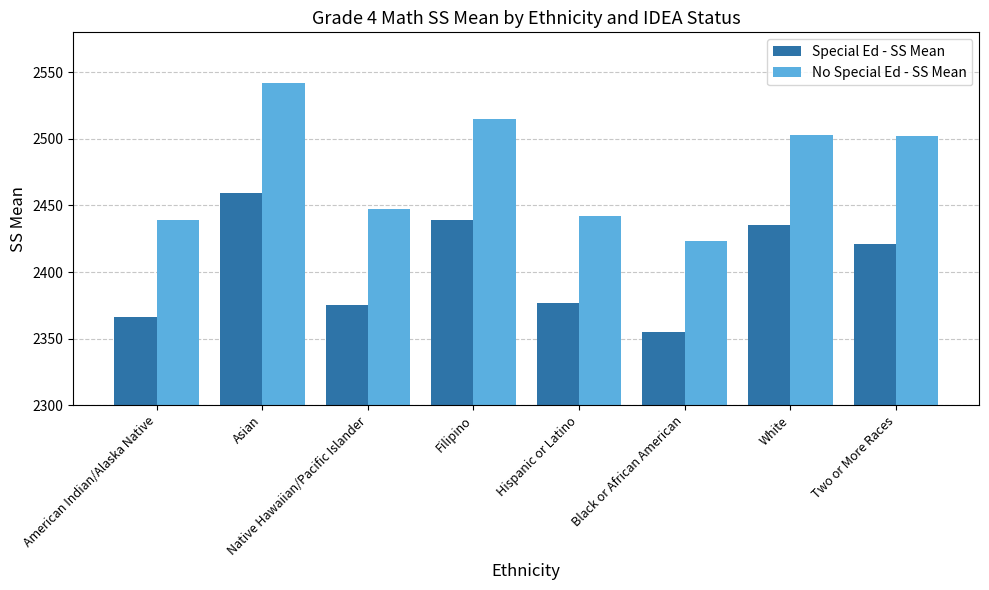

Is it true that No Special Ed - SS Mean equals 861 at White?

False